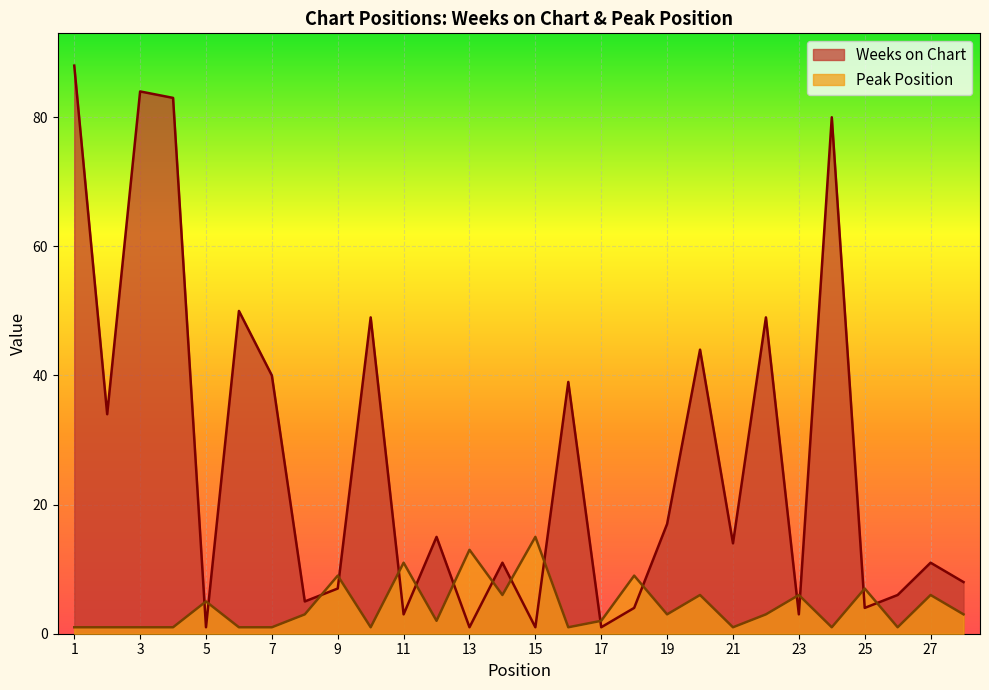

Which series has the largest total across all categories?

Weeks on Chart